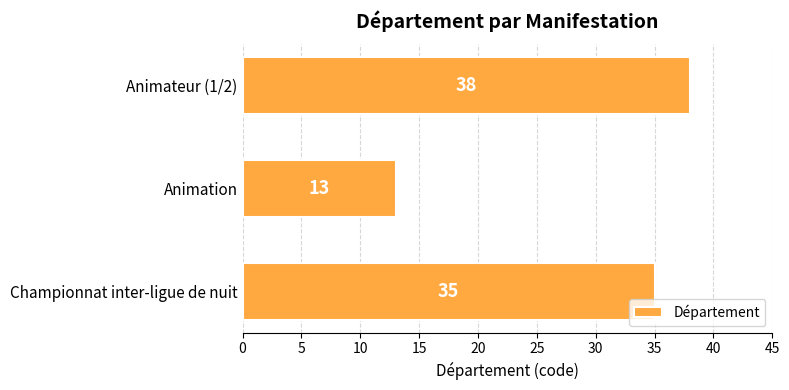

Is it true that the value at Animation is 13?

True